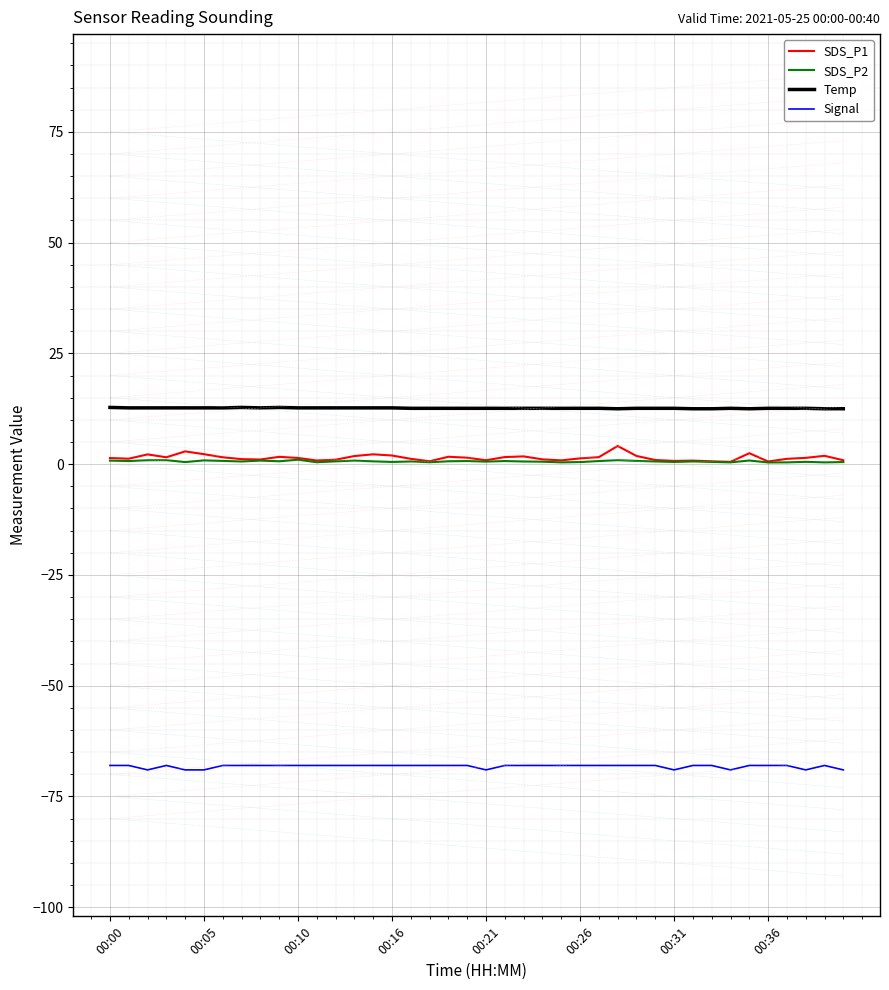

Which series has the largest range (max minus min)?

SDS_P1